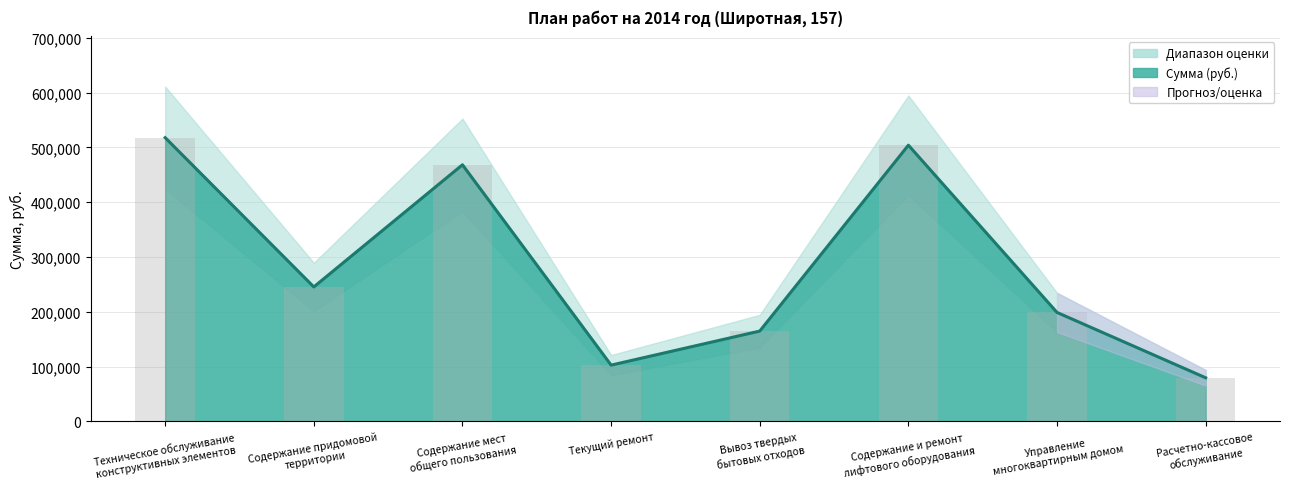

What is the average value?

285199.2